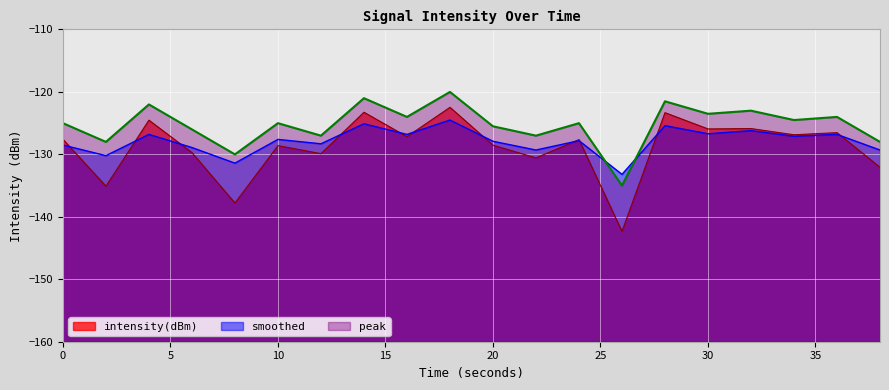

True or false: smoothed has a value of -188.5 at 10.

False